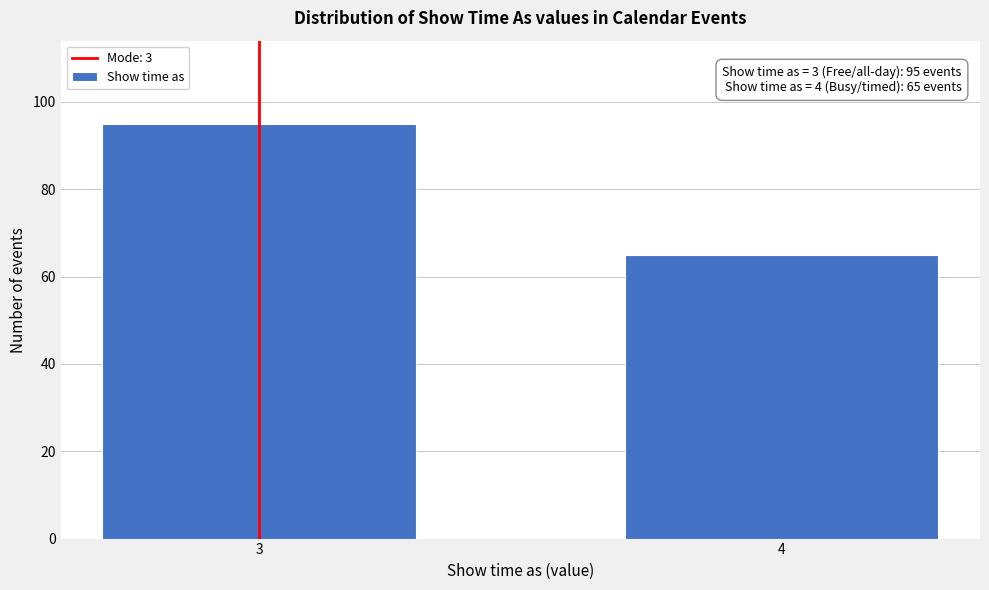

Reading left to right, extract all data points from this chart.

3=95	4=65